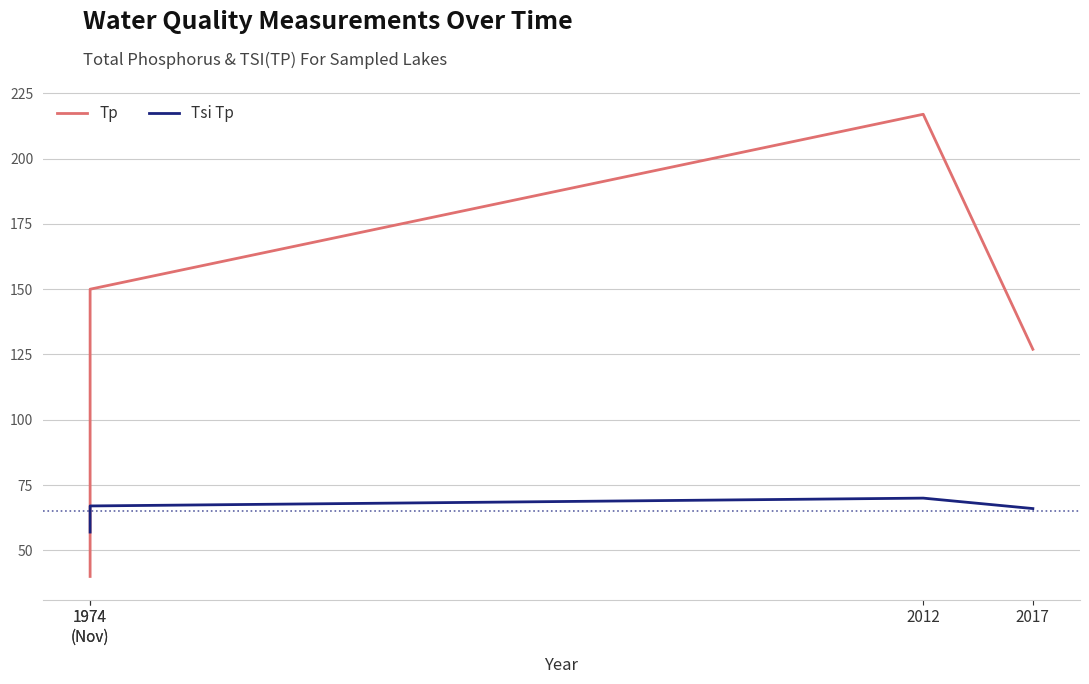

Which category has the lowest value across all series?

1974
(Nov)